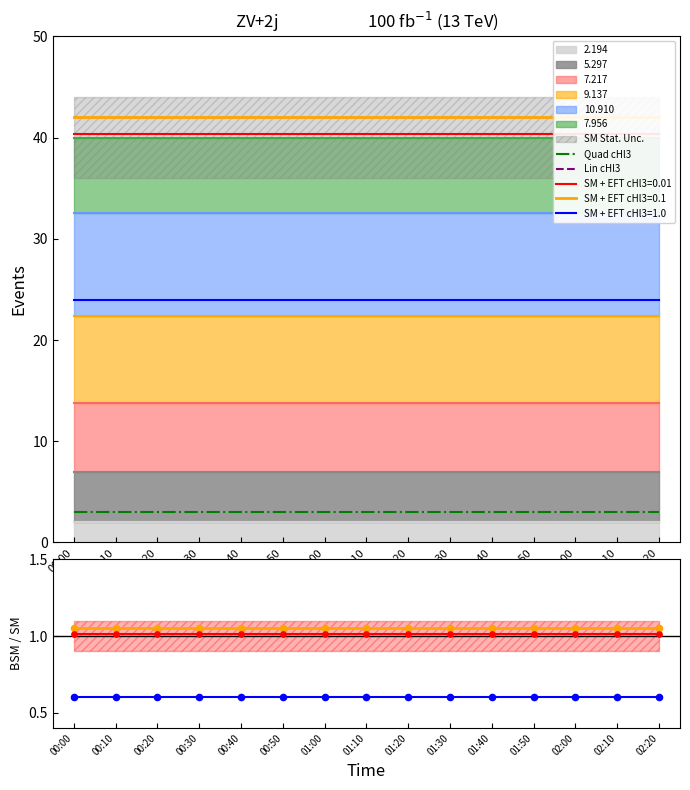

At how many categories does at least one series exceed 0?

15